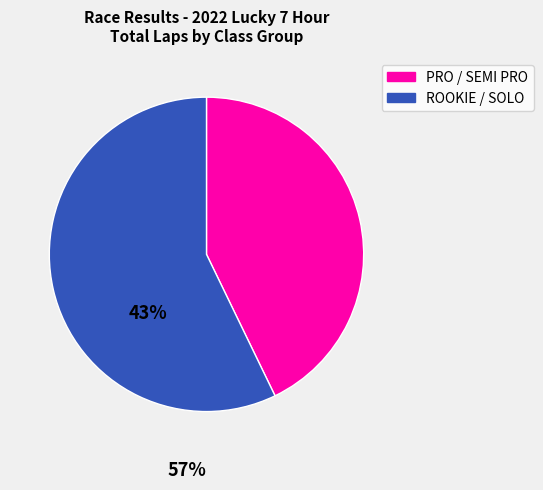

Does any single category account for the majority?

Yes